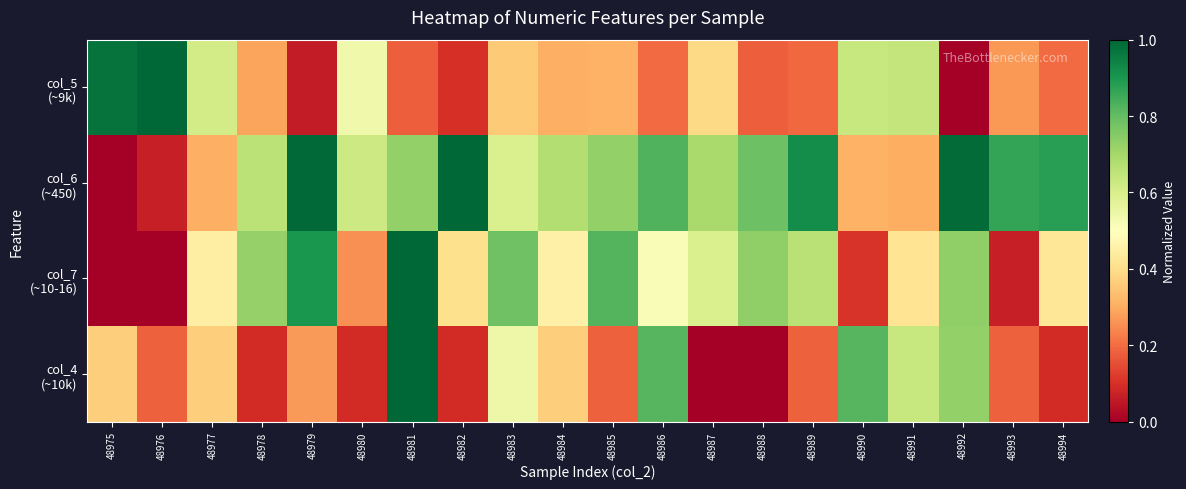

What is the total value across all series at 48986?

2.4